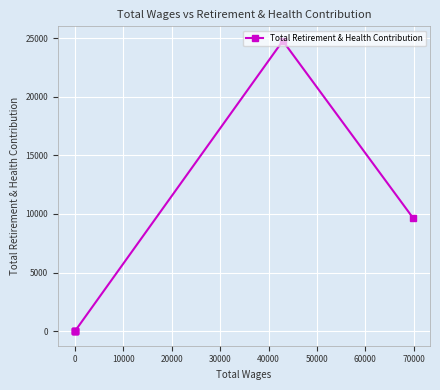

What is the maximum value shown in the chart?

24764